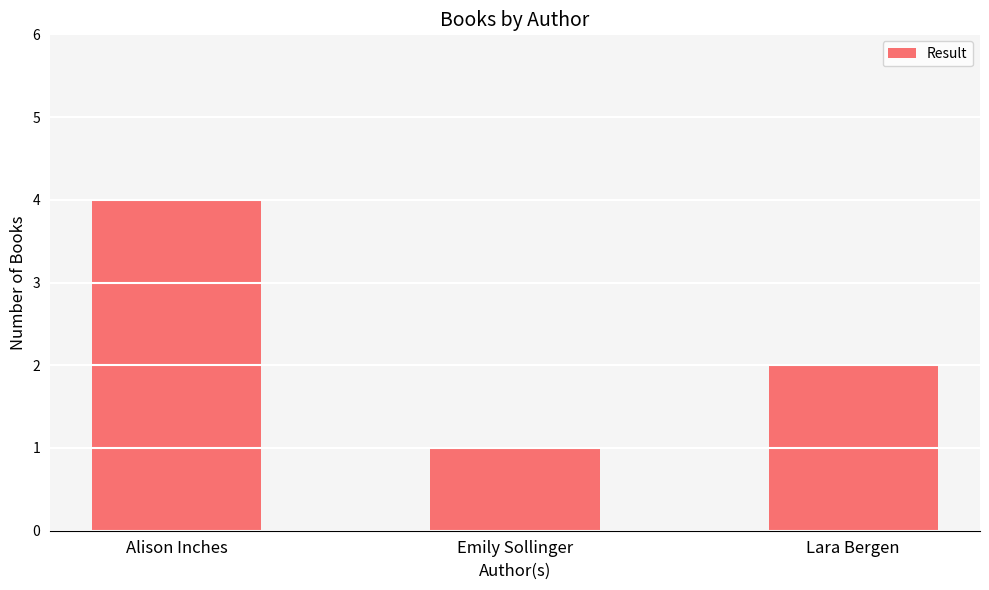

What is the ratio of the value at Lara Bergen to the value at Emily Sollinger?

2.0